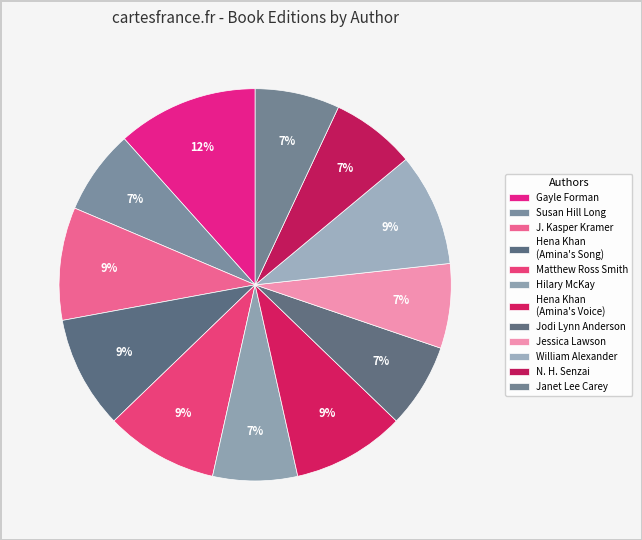

How many segments does this pie chart have?

12